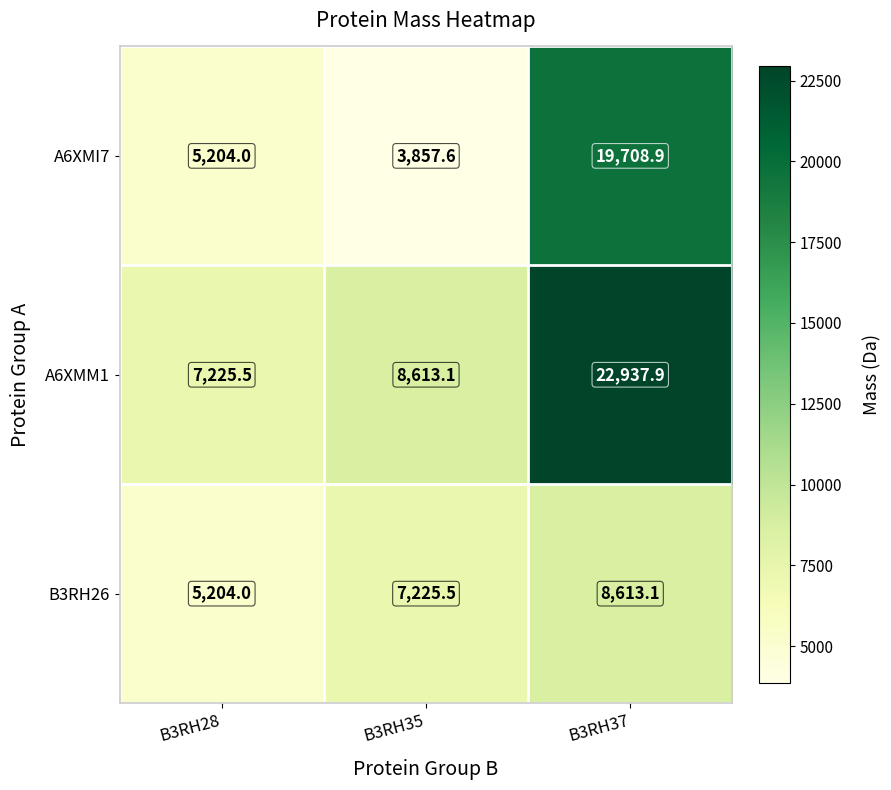

Which label corresponds to the smallest value in the chart?

B3RH35